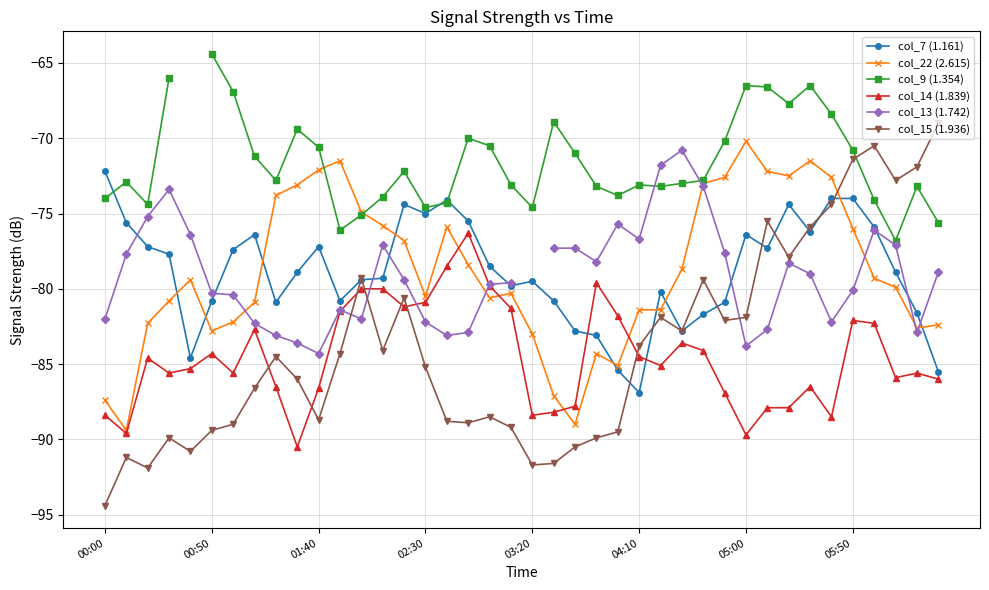

What is the highest value of the col_14 (1.839) series?

-76.3